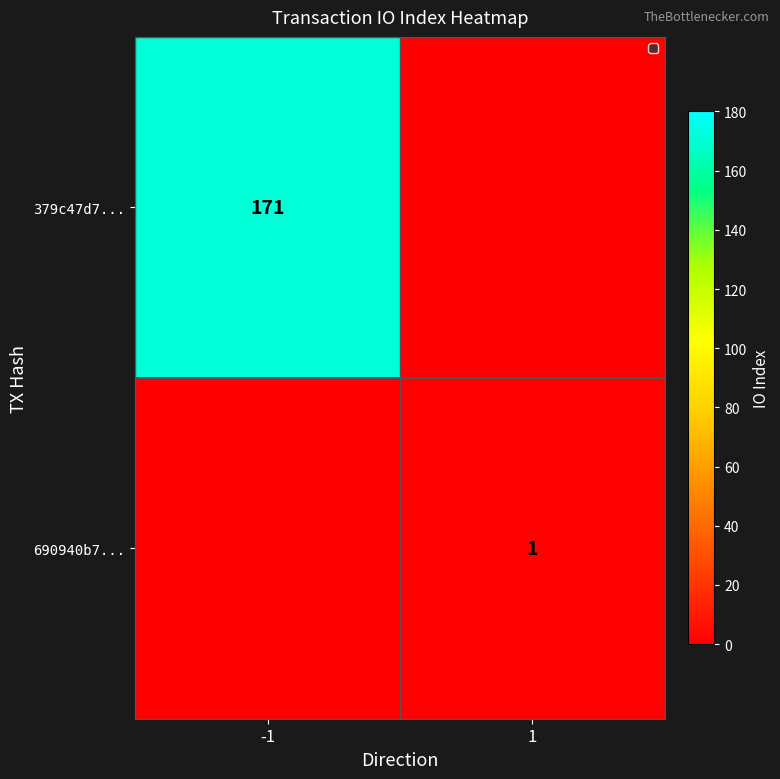

At which category does the chart reach its peak across all series?

-1